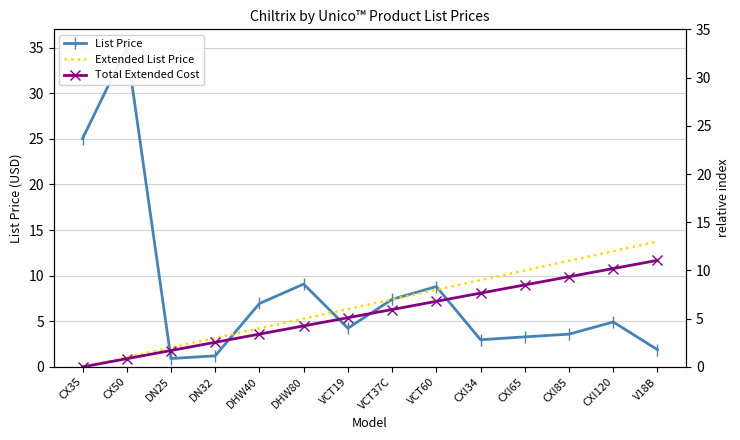

True or false: Extended List Price and Total Extended Cost cross at least once.

False